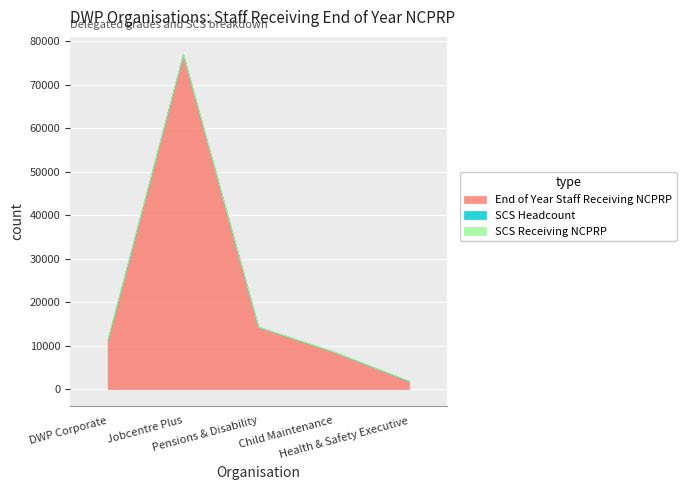

Is it true that SCS Headcount equals 9 at Jobcentre Plus?

False